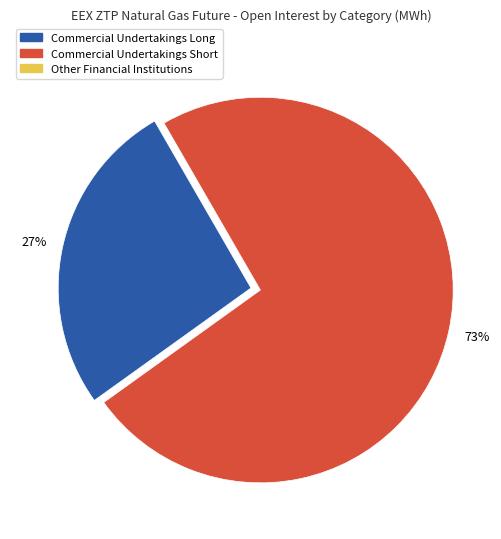

Is there a majority slice in this chart?

Yes